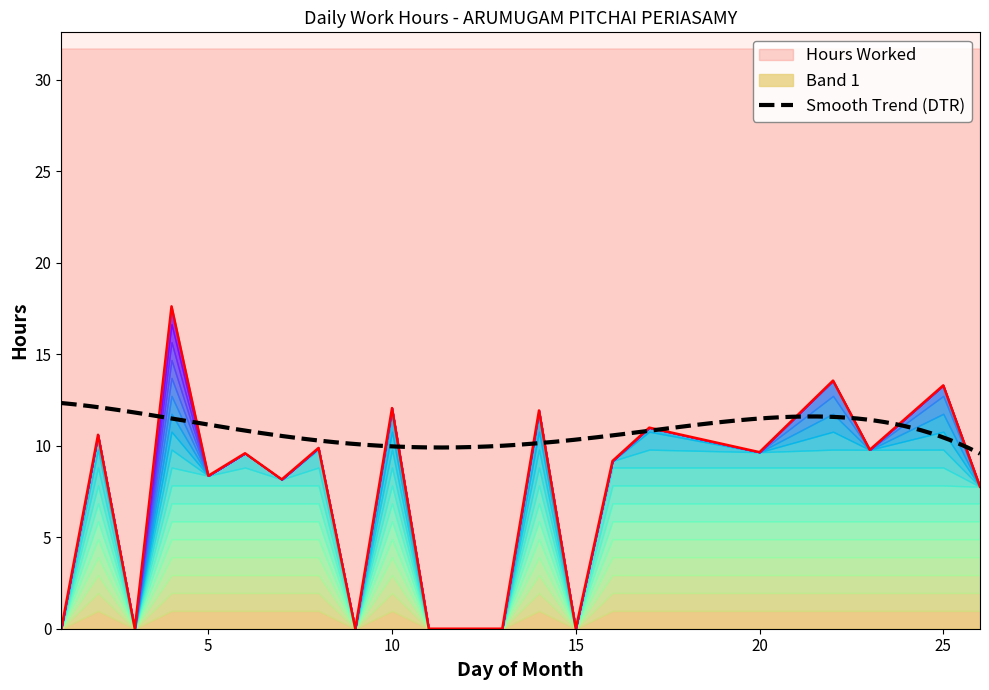

What is the ratio of the value at 25 to the value at 26?

1.7